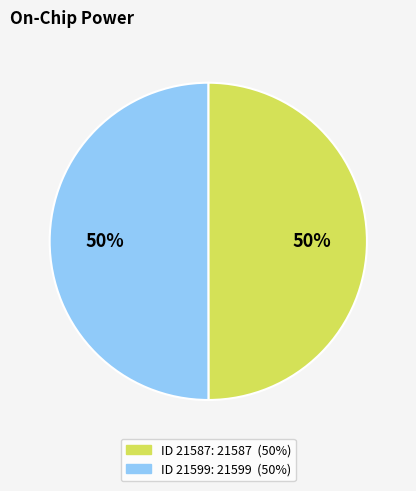

To the nearest percent, what is the average slice percentage?

50%